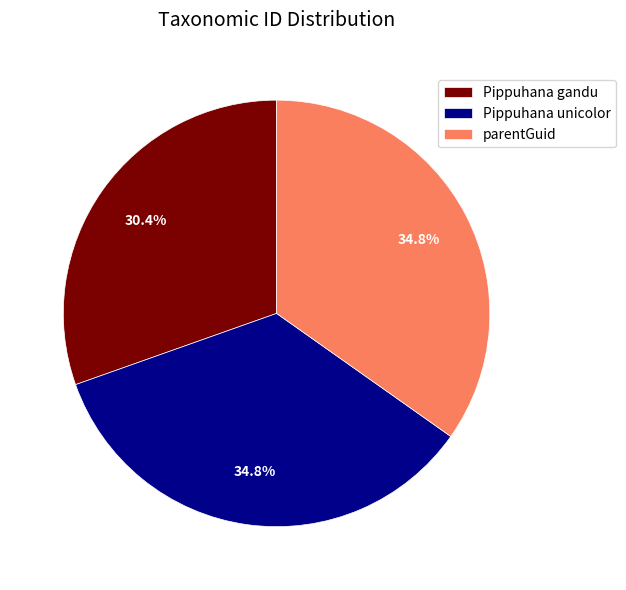

To the nearest percent, what is the average slice percentage?

33%